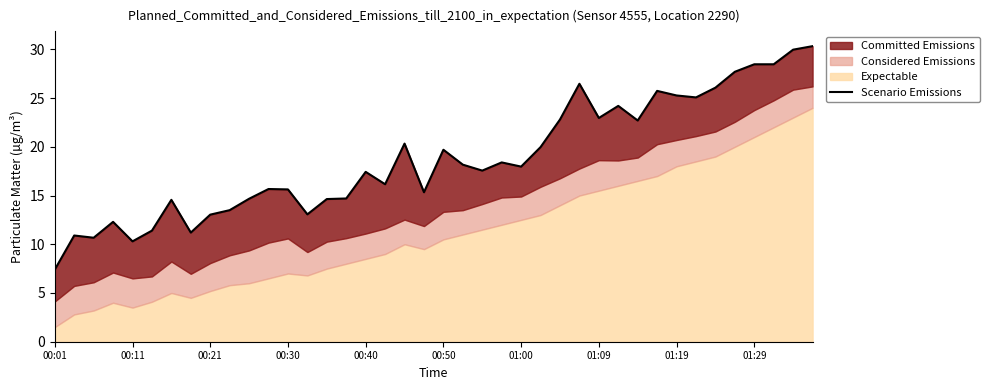

What is the difference between the second highest and minimum values?

22.6